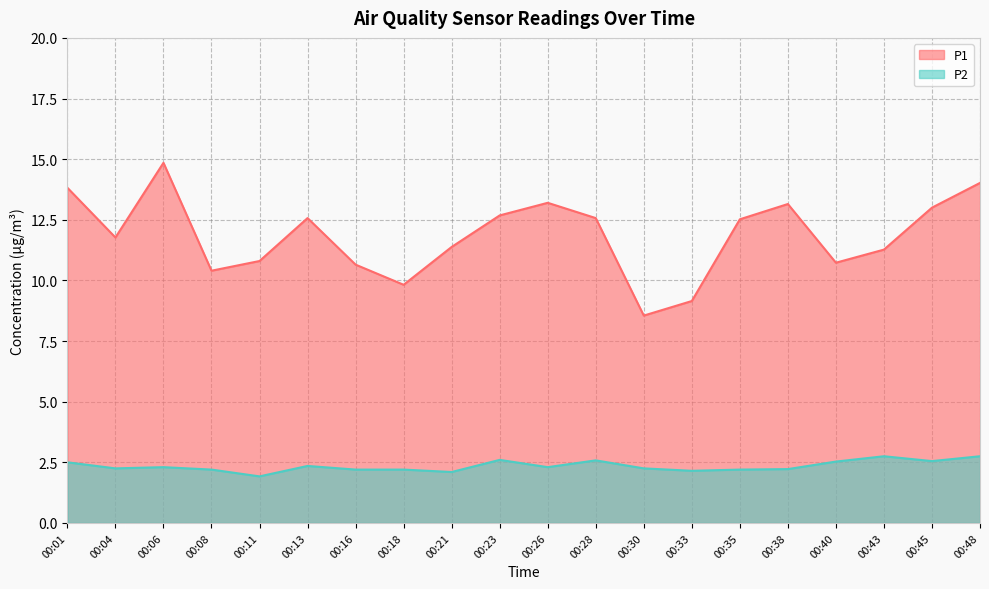

How many interior local valleys does the P2 series have?

6